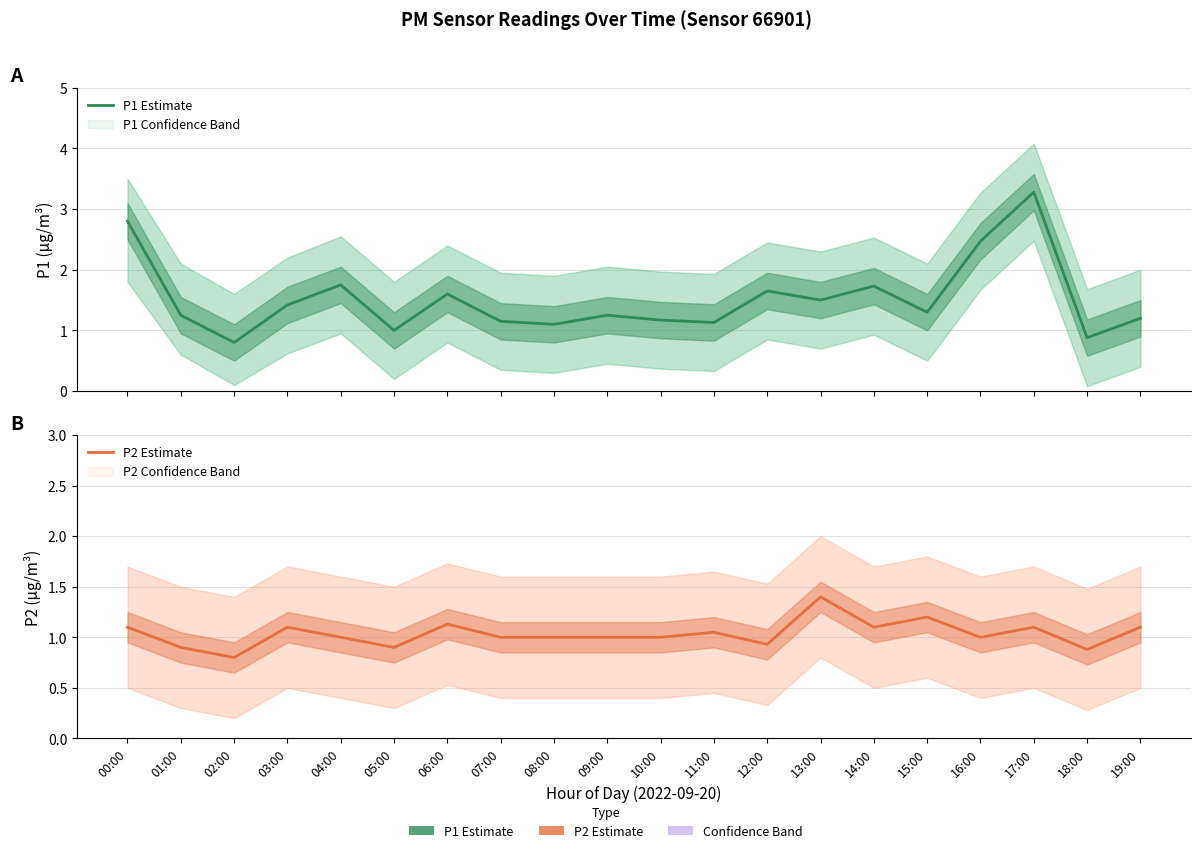

Reading left to right, list all the values displayed in this chart.

P1 Estimate: 2.8	1.2	0.8	1.4	1.8	1.0	1.6	1.1	1.1	1.2	1.2	1.1	1.6	1.5	1.7	1.3	2.5	3.3	0.9	1.2
P2 Estimate: 1.1	0.9	0.8	1.1	1.0	0.9	1.1	1.0	1.0	1.0	1.0	1.1	0.9	1.4	1.1	1.2	1.0	1.1	0.9	1.1